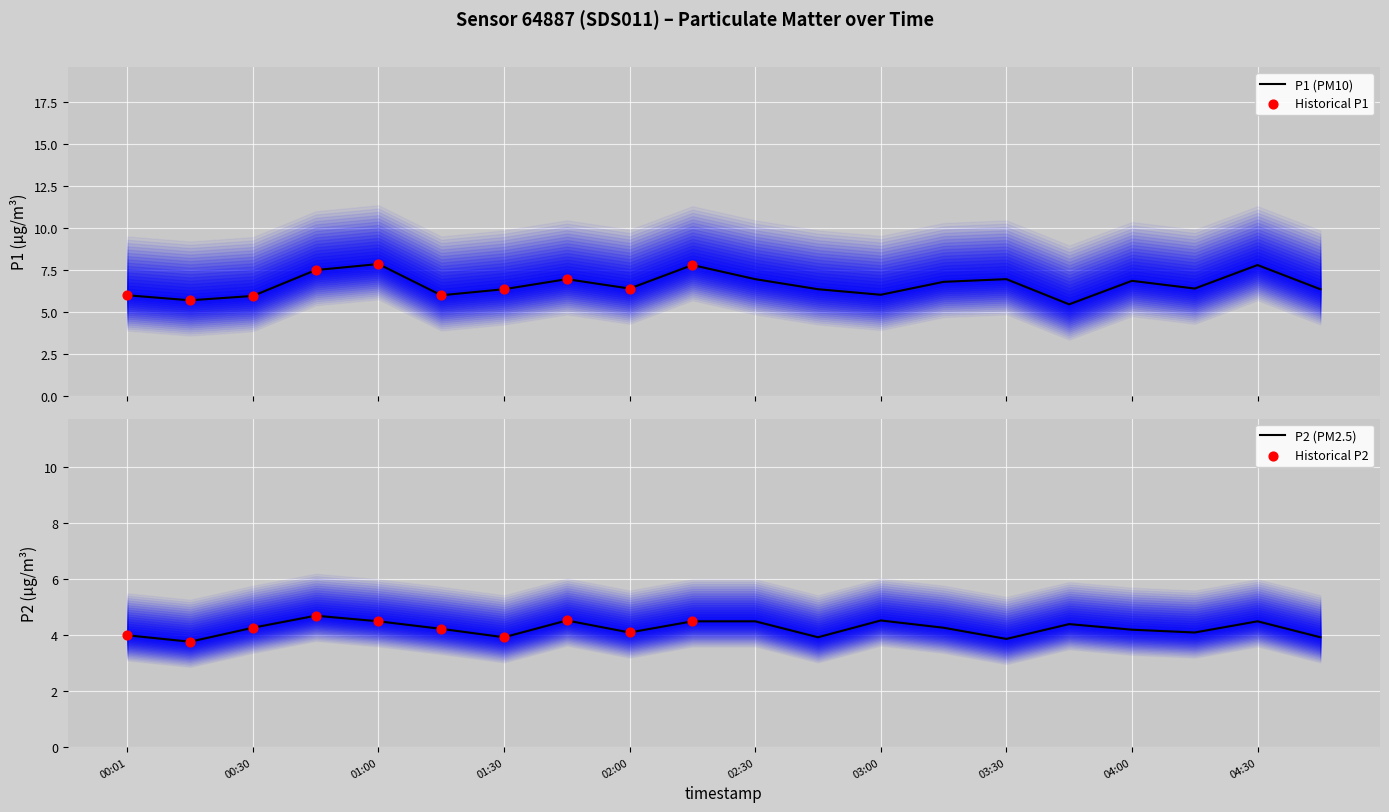

Which series has the largest Y range (max minus min)?

P1